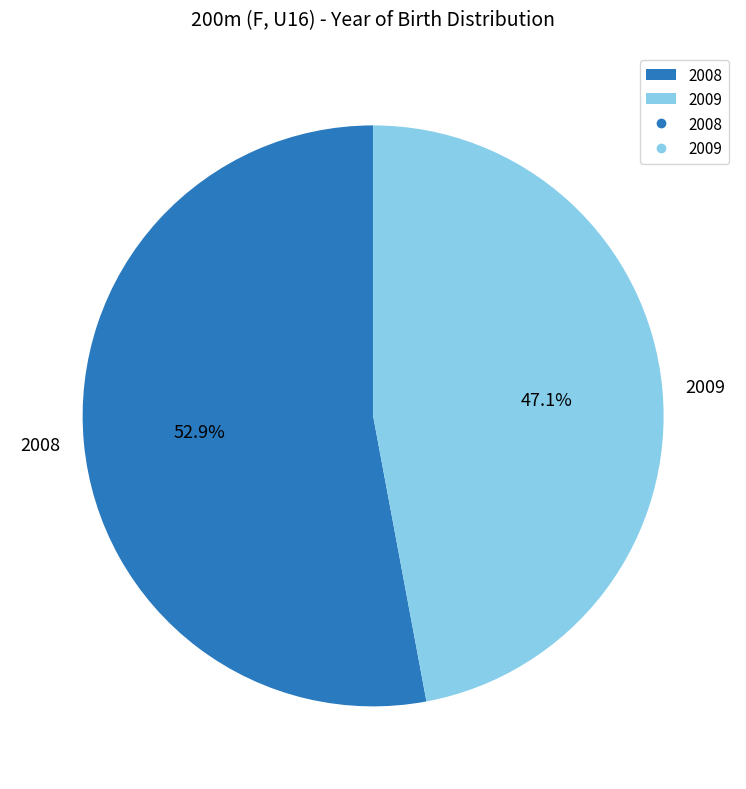

To the nearest percent, what is the average slice percentage?

50%